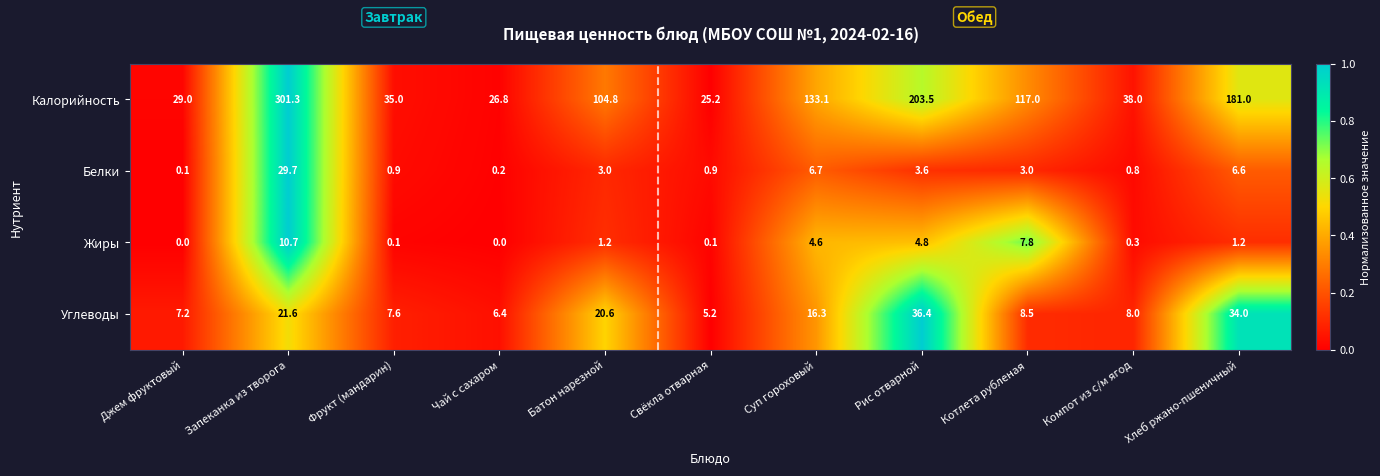

Which series has the largest total across all categories?

Калорийность